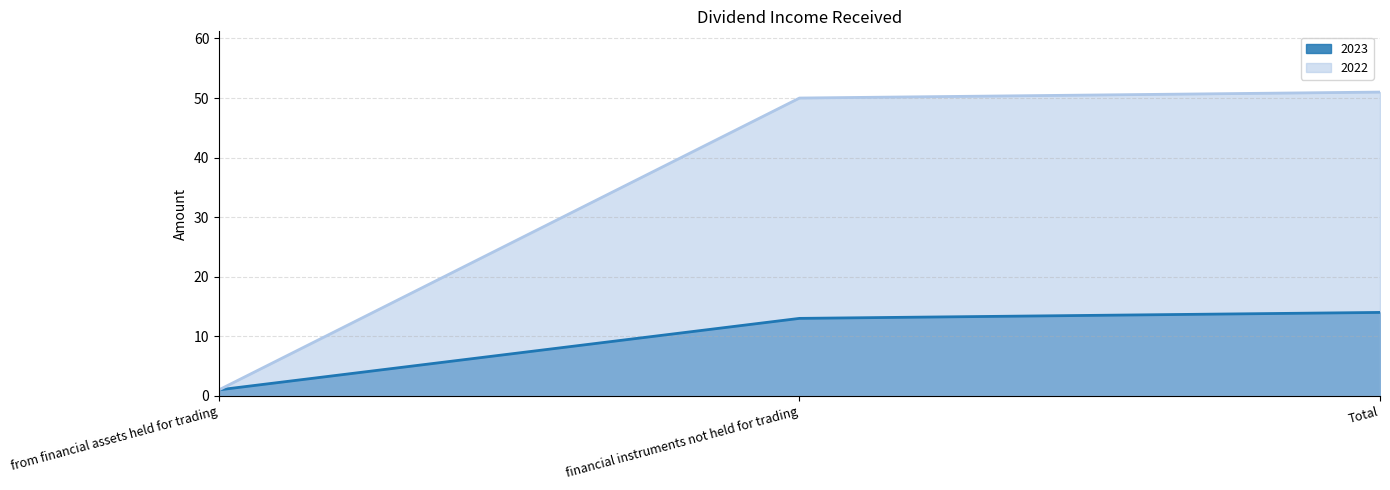

What is the maximum value shown in the chart?

51